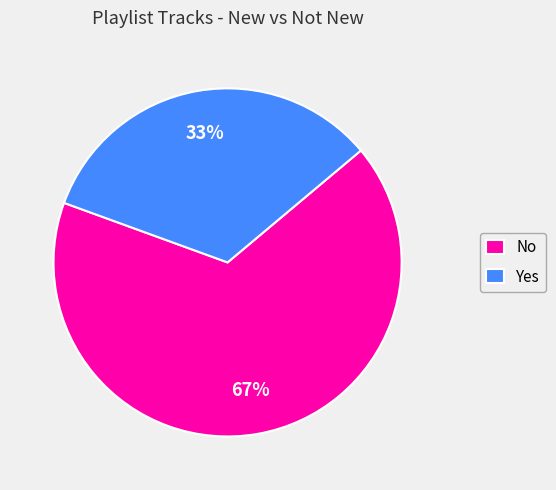

To the nearest percent, what is the combined percentage of Yes and No?

100%